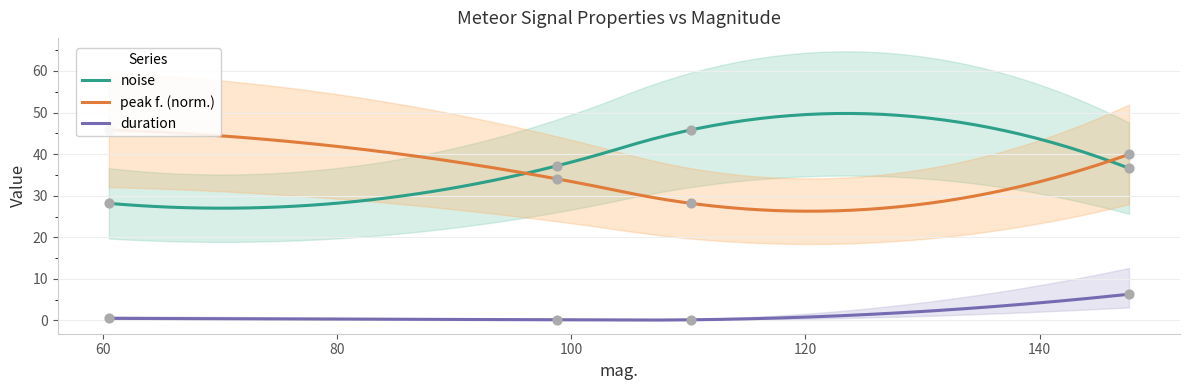

Which series reaches the maximum Y coordinate?

noise